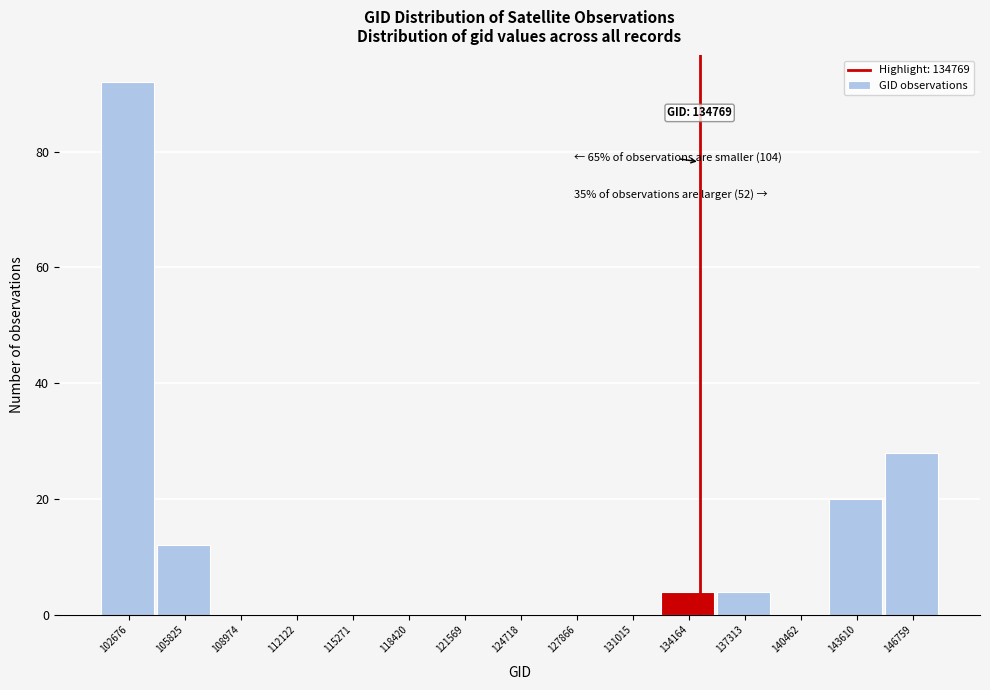

Over which range of the x-axis is the bar tallest?

101000 to 104500